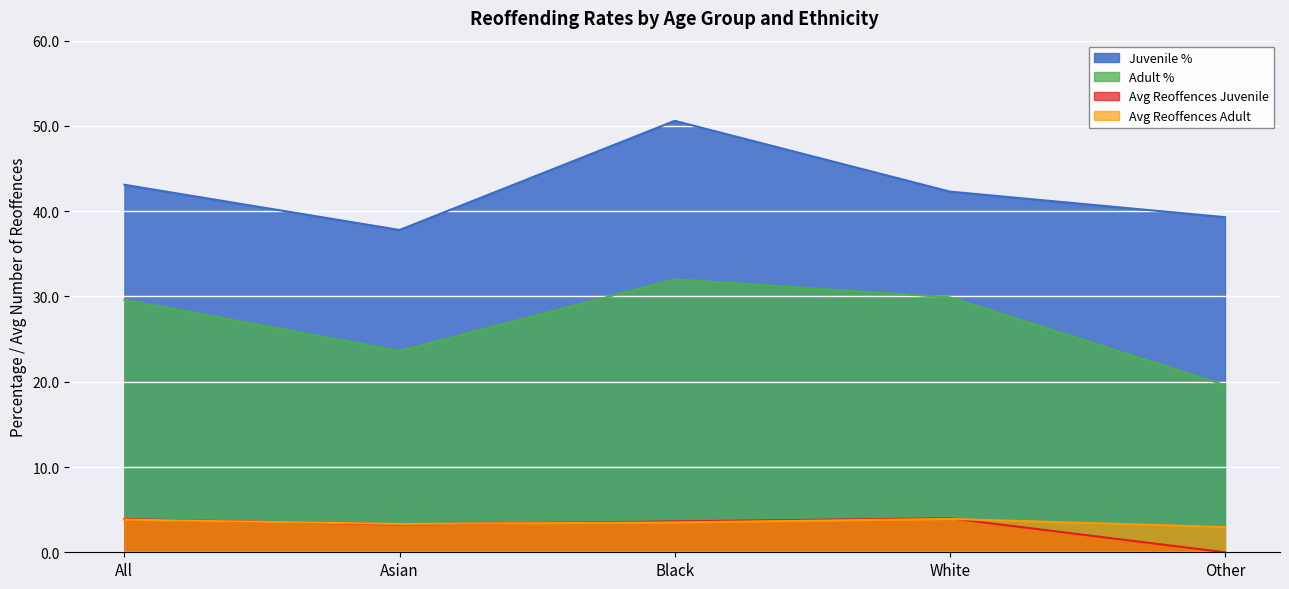

True or false: Adult and Avg Reoffences Juvenile cross at least once.

False